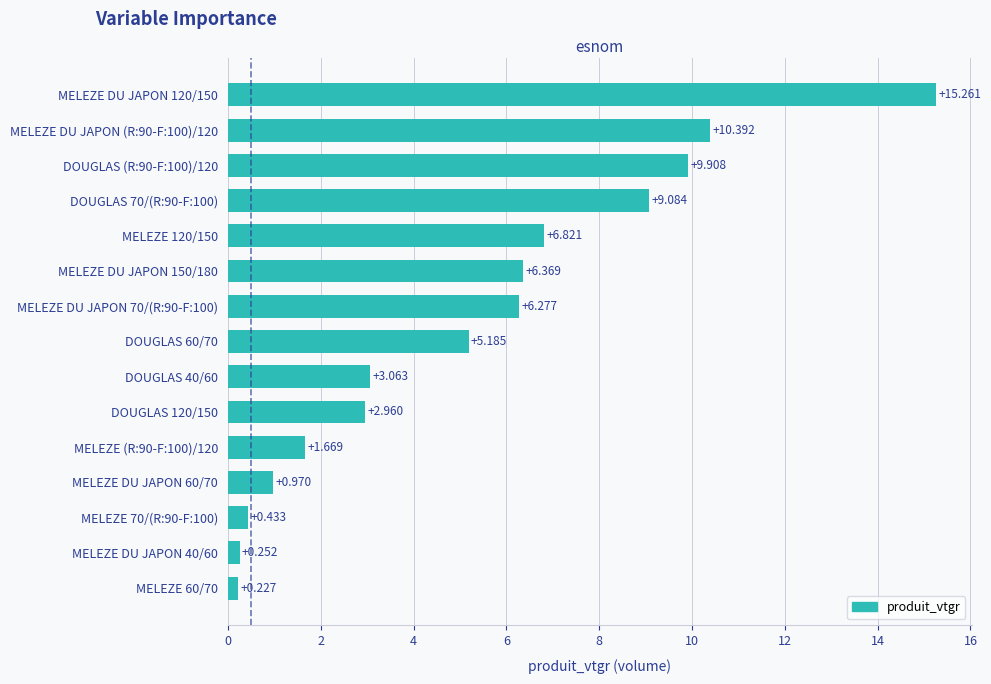

What is the difference between the second highest and minimum values?

10.2